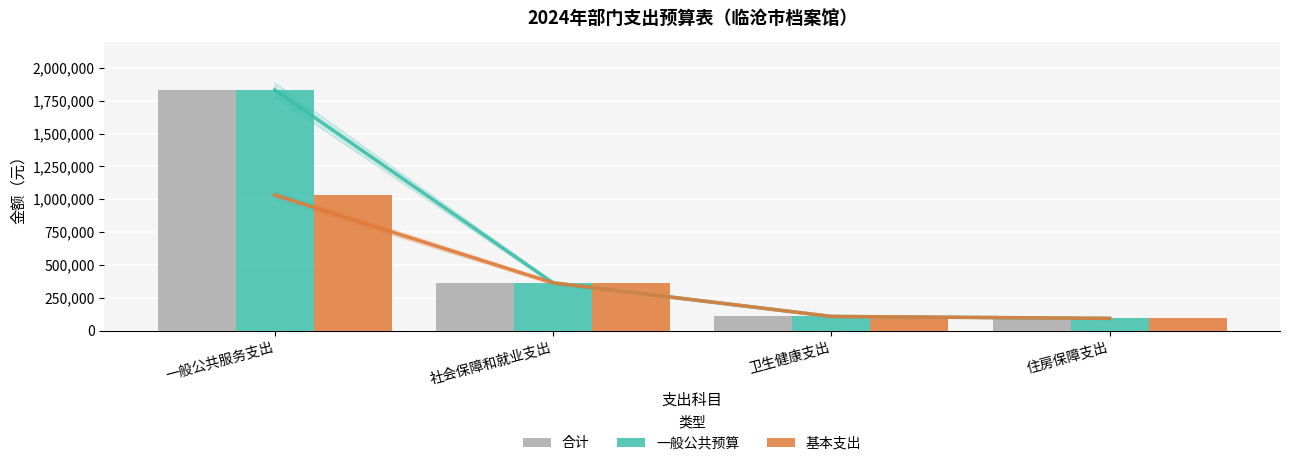

Which series has the largest range (max minus min)?

合计